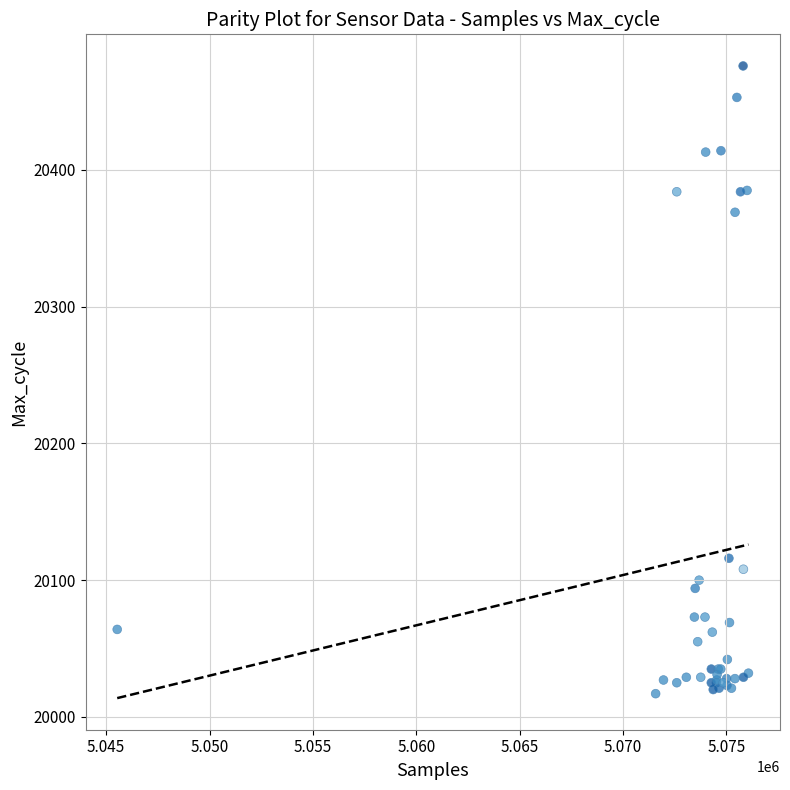

What Y value in the scatter plot is closest to 20246?

20369